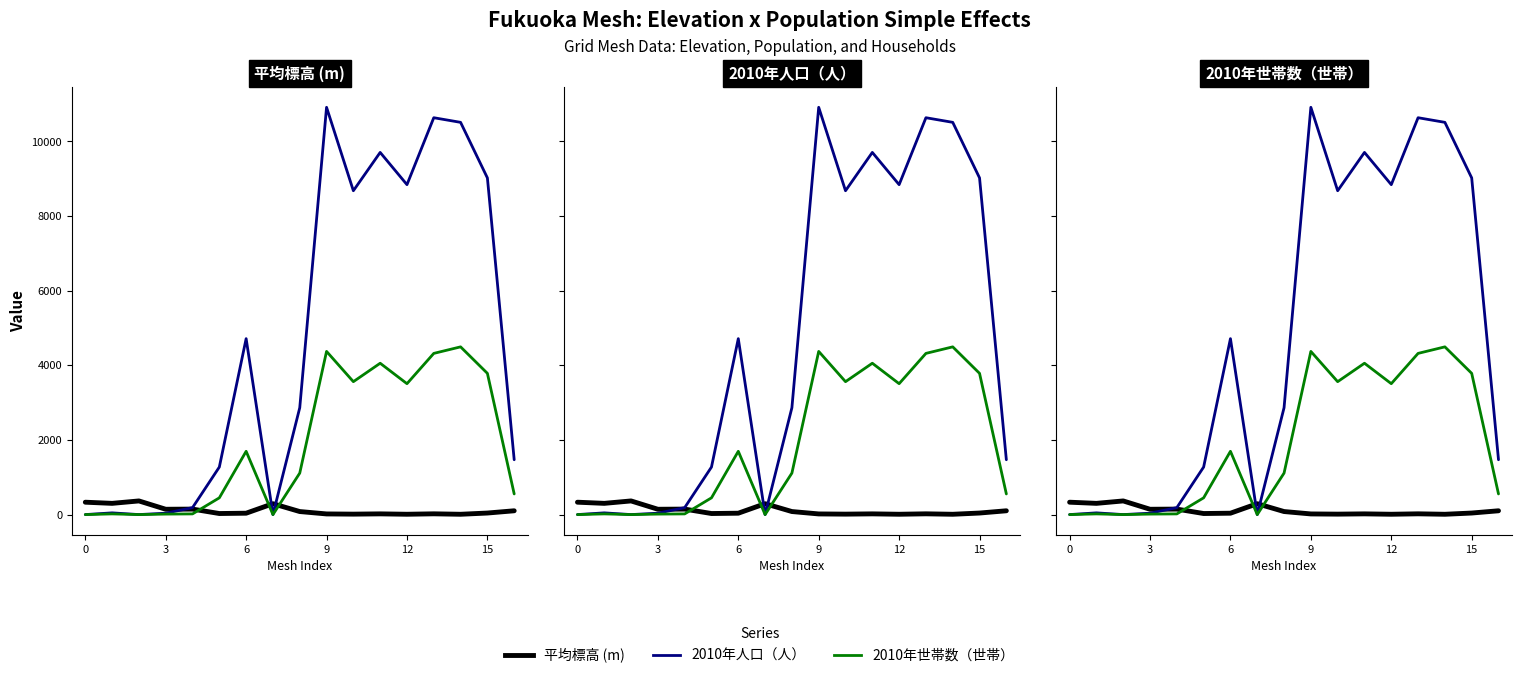

What is the sum of all 2010年世帯数（世帯） values?

31958.0